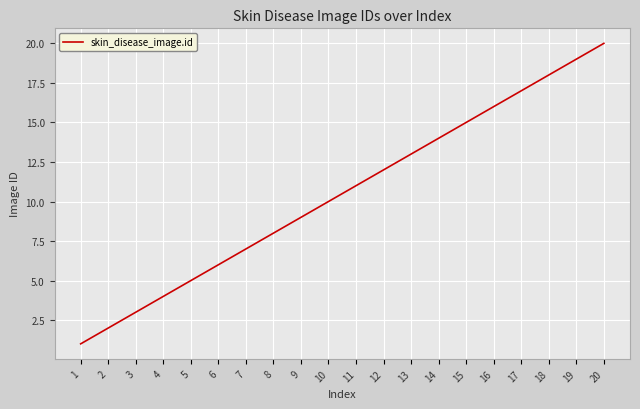

What is the change in value from 2 to 7?

+5